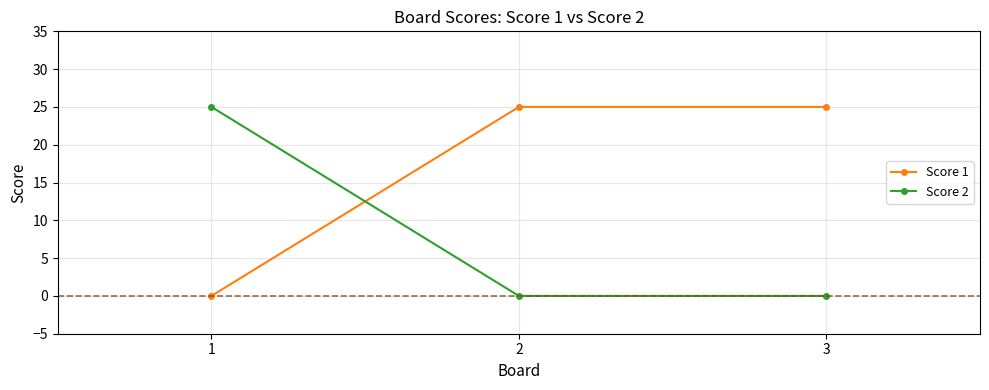

What is the spread (max minus min) of values at 3?

25